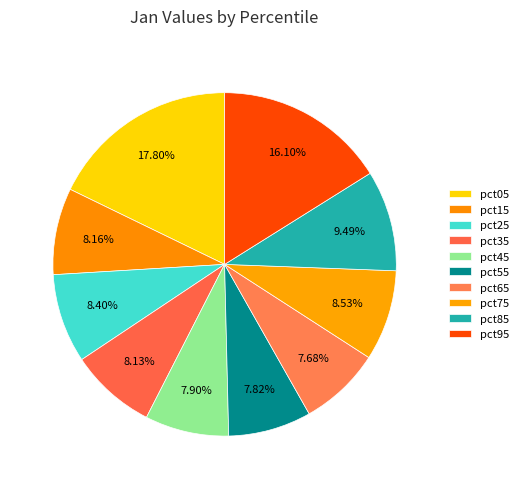

To the nearest percent, what portion does pct45 represent?

8%